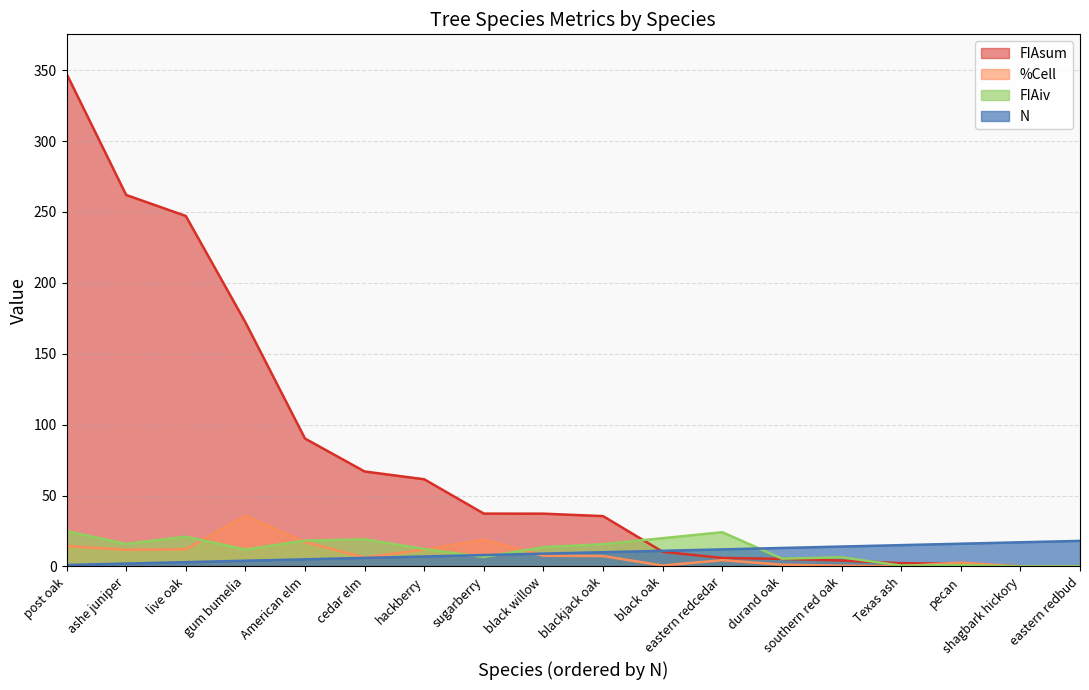

At how many categories does at least one series exceed 301?

1